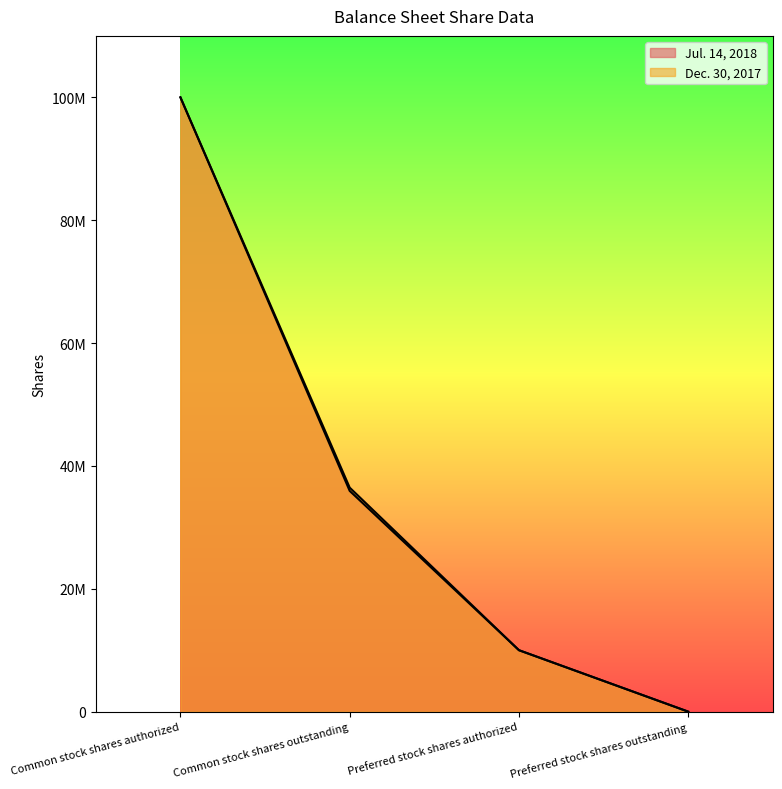

How many lines are shown in the chart?

2